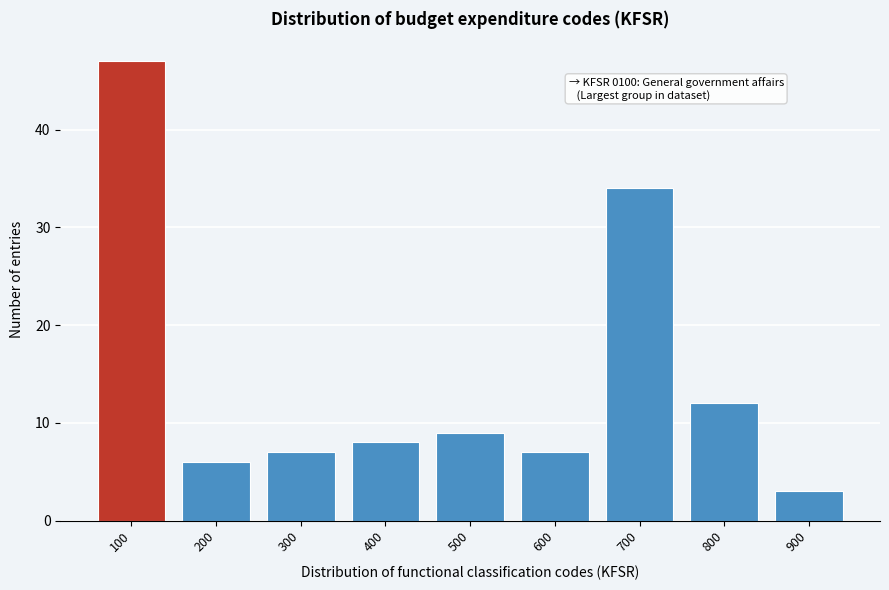

Reading left to right, extract all data points from this chart.

100=47	200=6	300=7	400=8	500=9	600=7	700=34	800=12	900=3